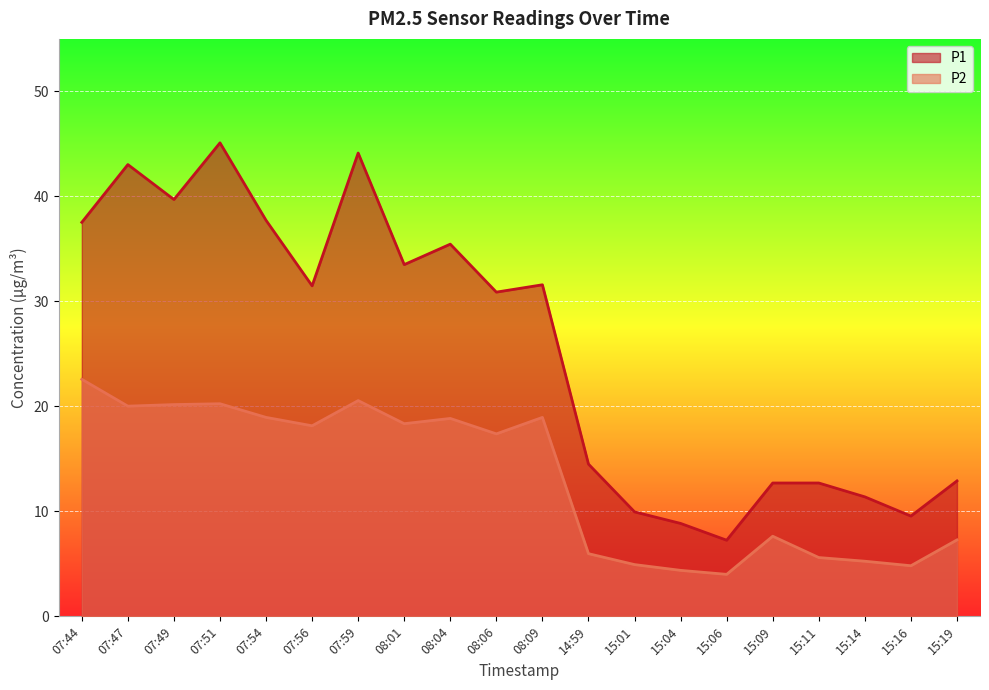

Does the chart display data point markers on the line(s)?

No